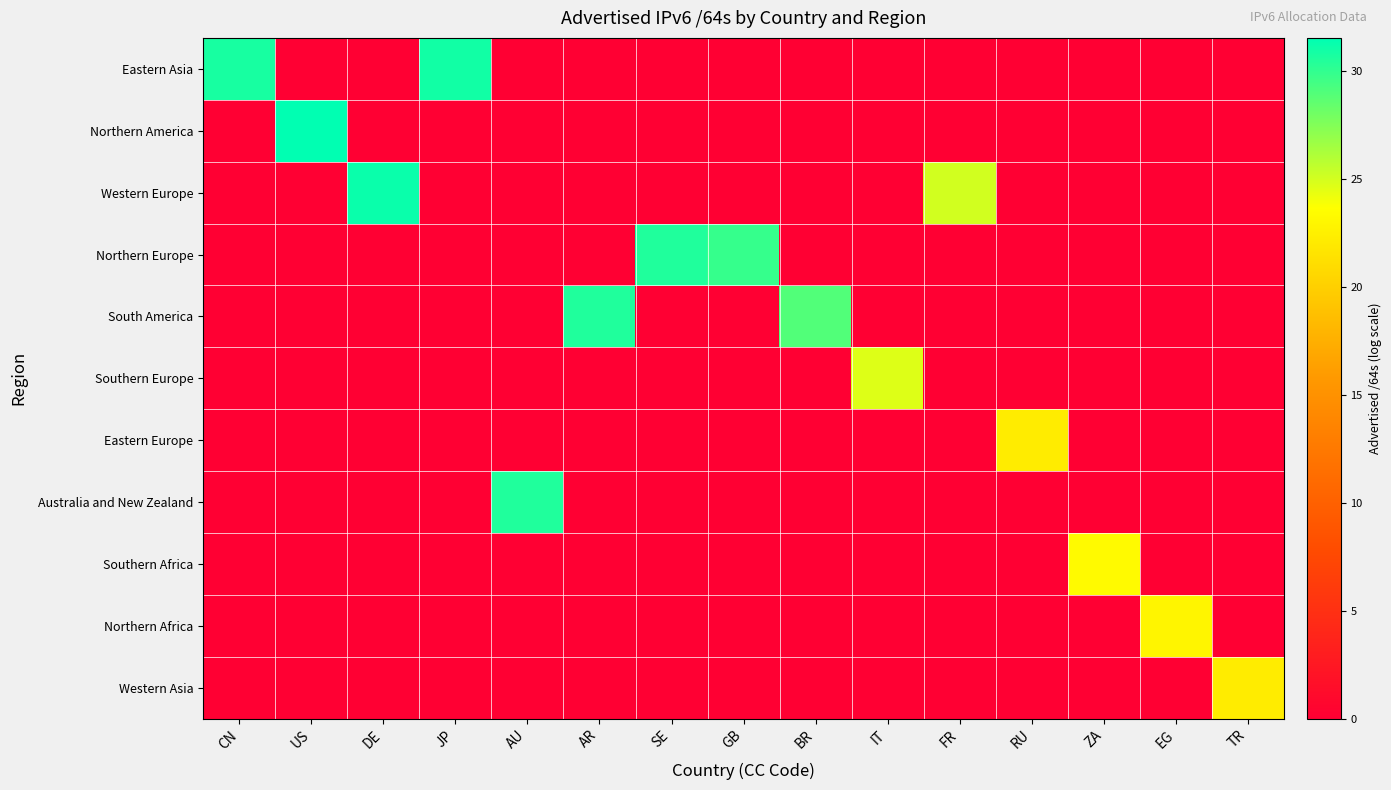

At which category is the sum across all series the highest?

US